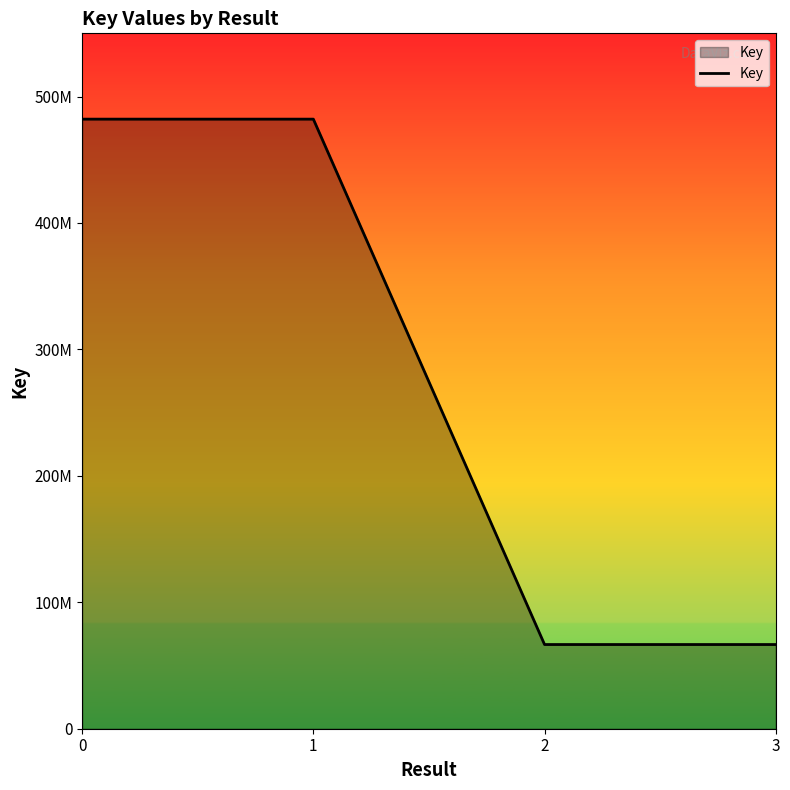

Approximately how many times larger is the value at 2 compared to 0?

0.1